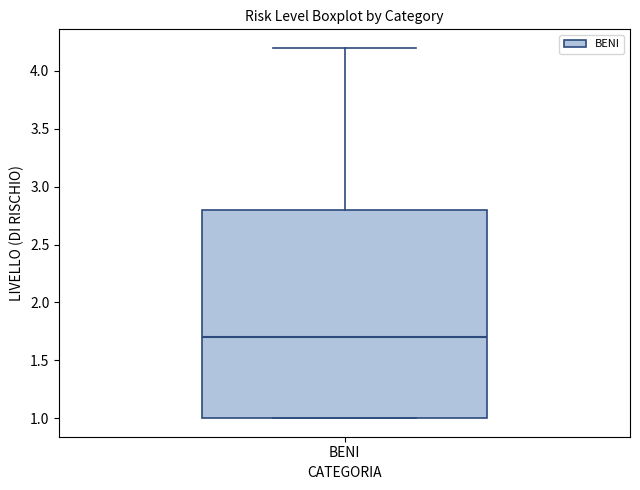

Where is the lower edge of the box for BENI on the y-axis? The values are not printed on the chart, so give them approximately, as read against the axis.

1.0